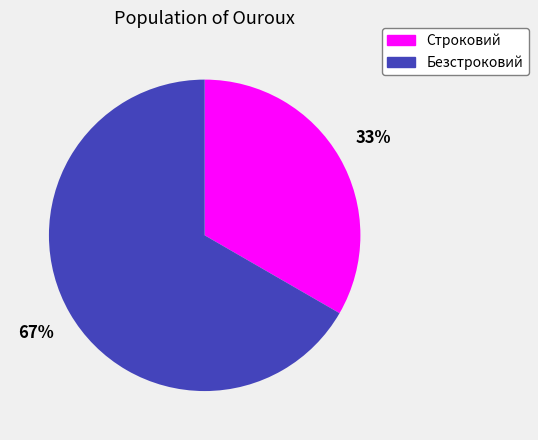

Which slice is the largest?

Безстроковий